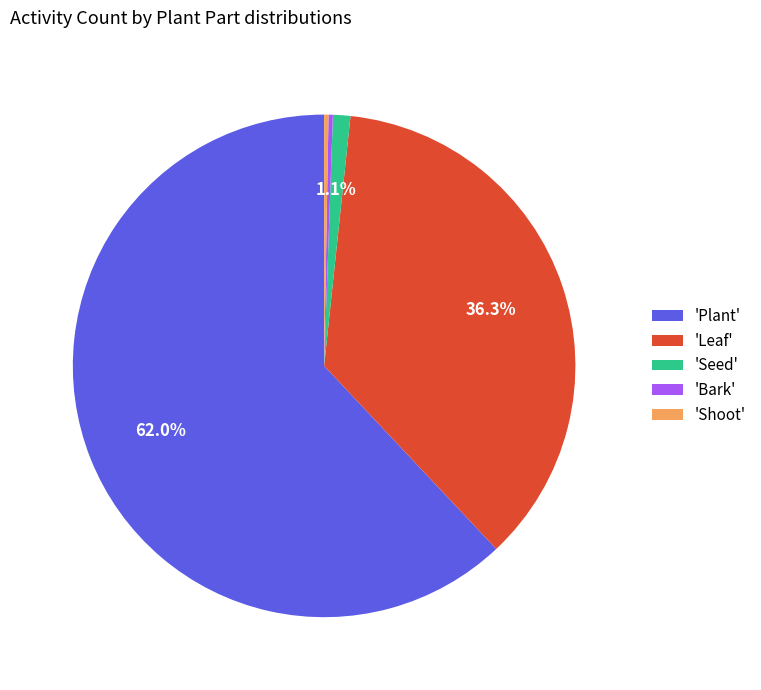

To the nearest percent, what is the difference between the largest and smallest slice percentages?

62%